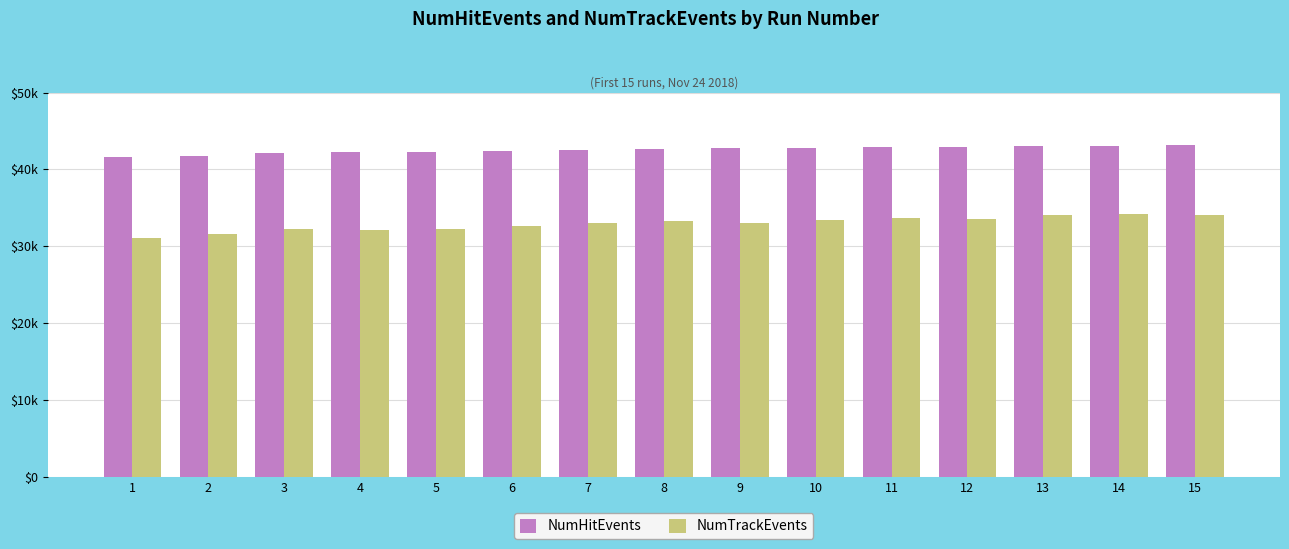

Is the value of NumHitEvents at 5 greater than the value of NumTrackEvents at 9?

Yes